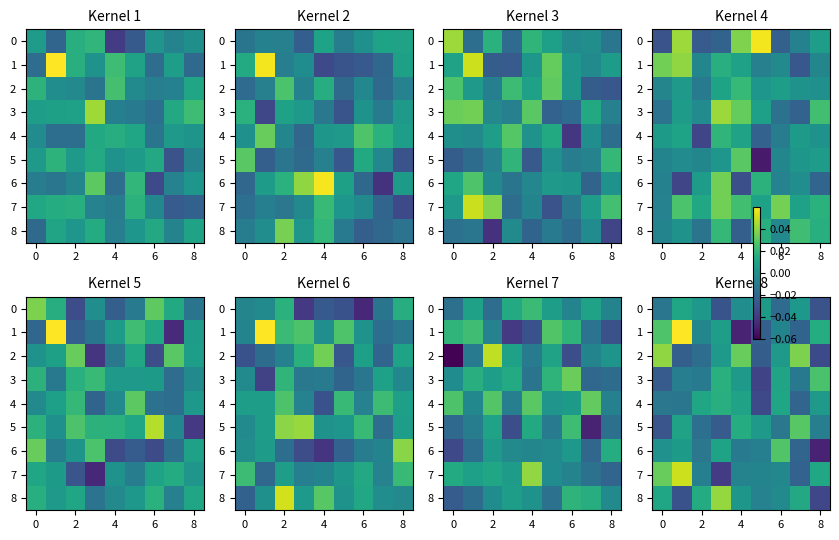

How many values in 7 are above zero?

3